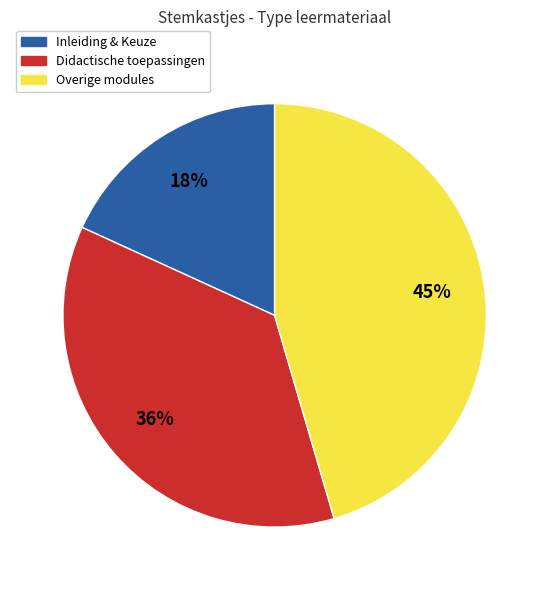

Is there a majority slice in this chart?

No